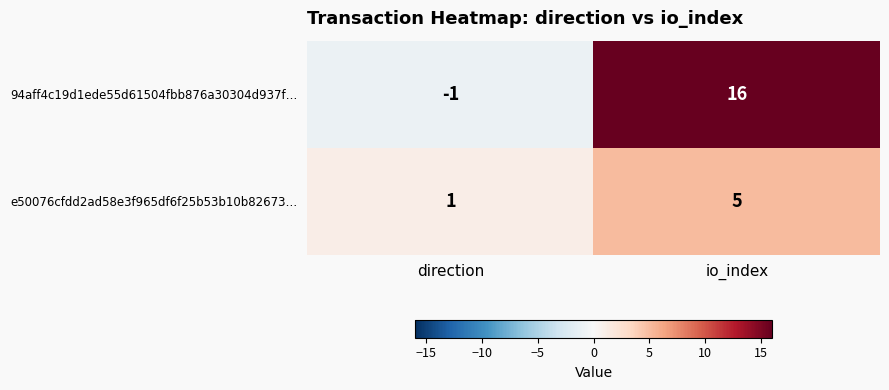

Where is 94aff4c19d1ede55d61504fbb876a30304d937f… nearest to the value 7?

direction